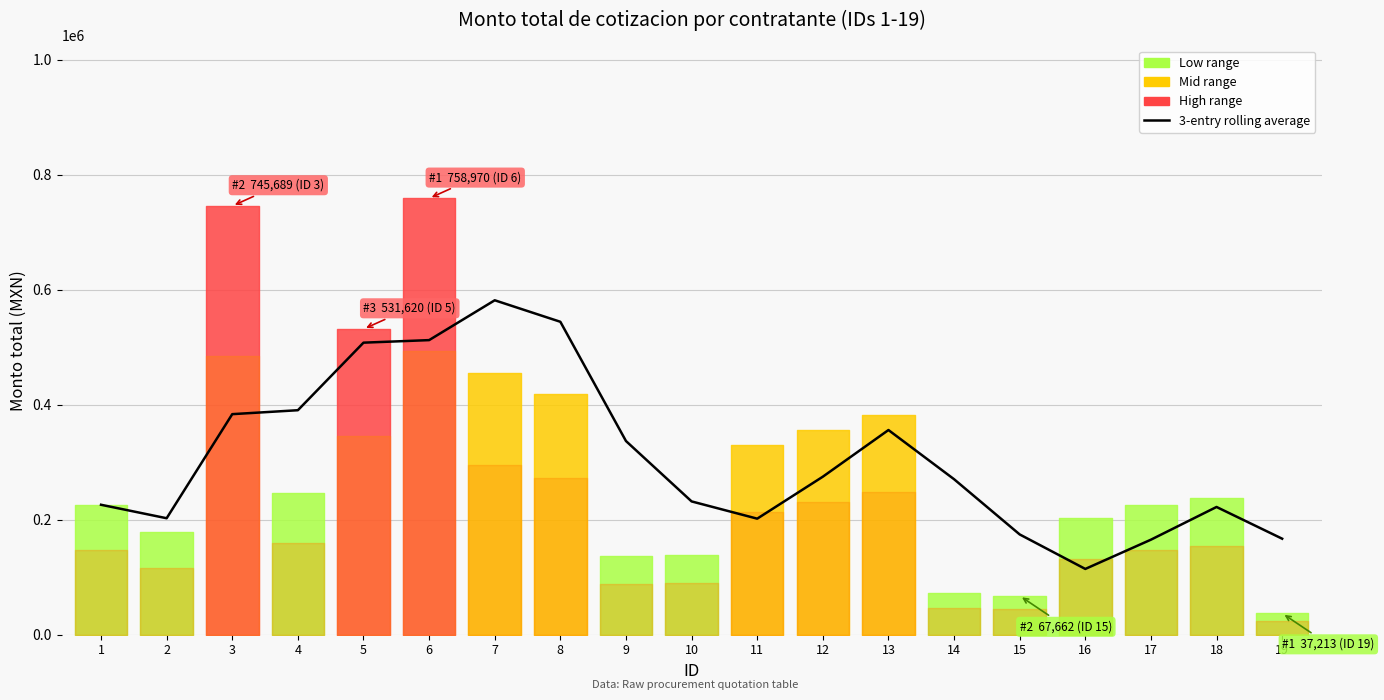

Which category has the lowest value across all series?

16